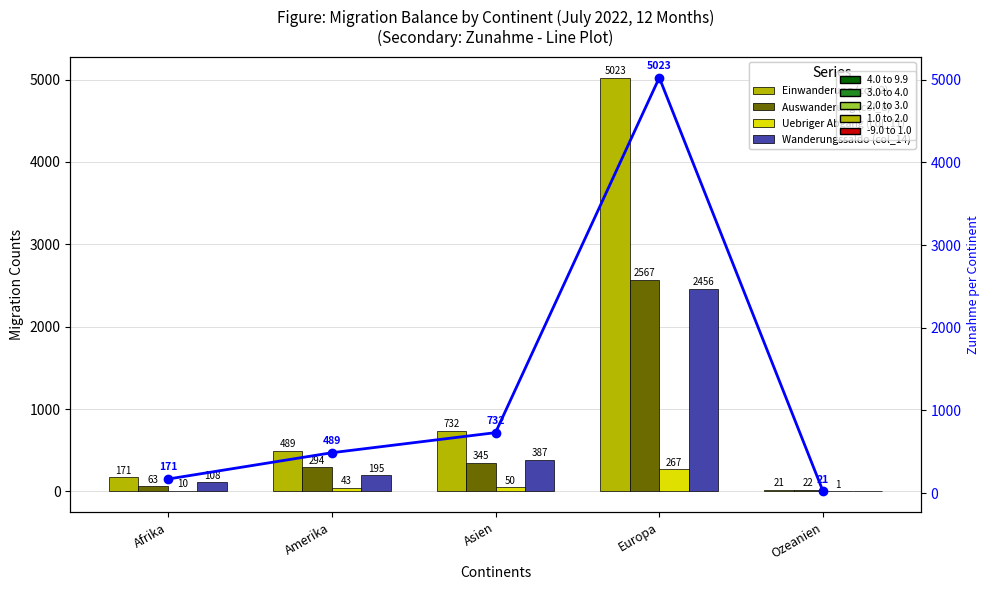

The value of Uebriger Abgang (col_11) at Europa is 267. True or false?

True